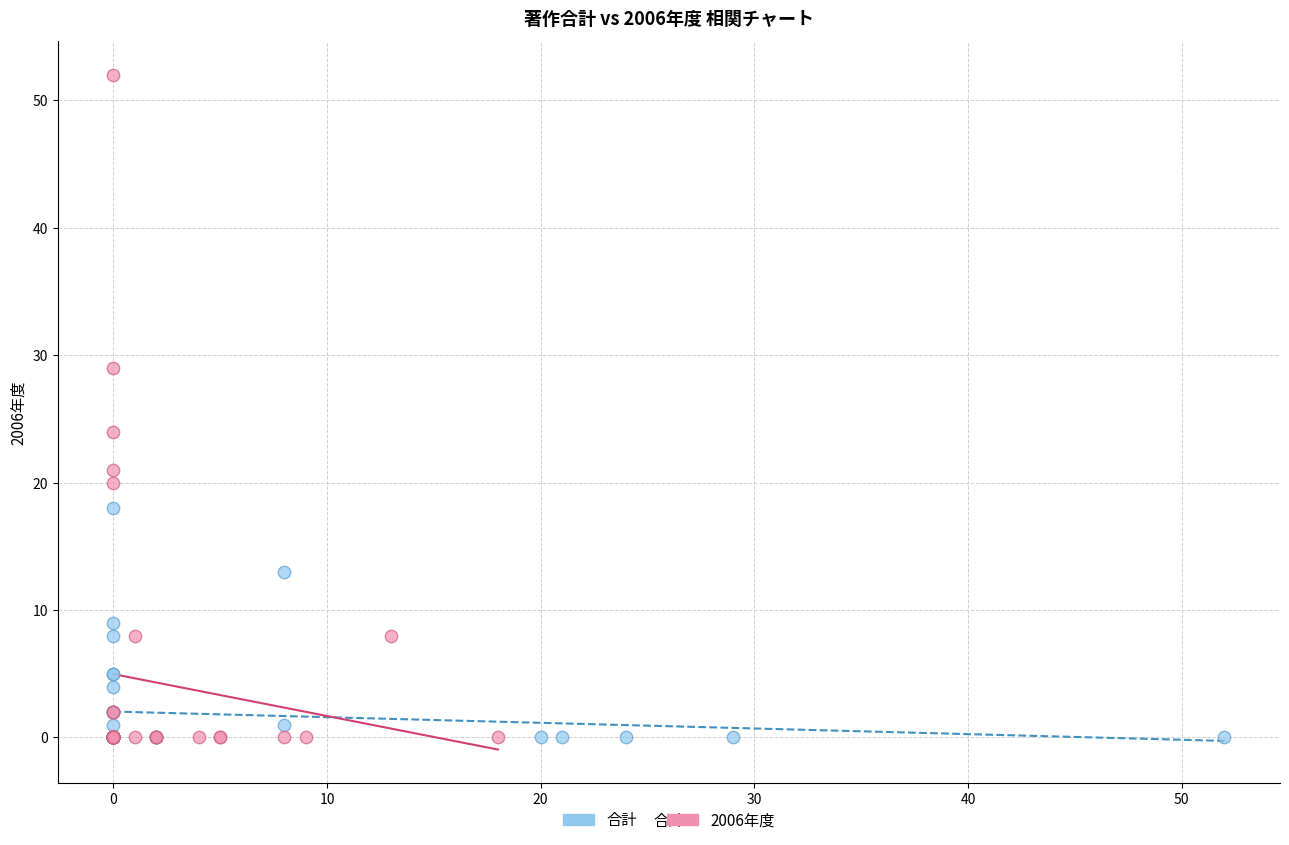

Which series has the largest Y range (max minus min)?

2006年度